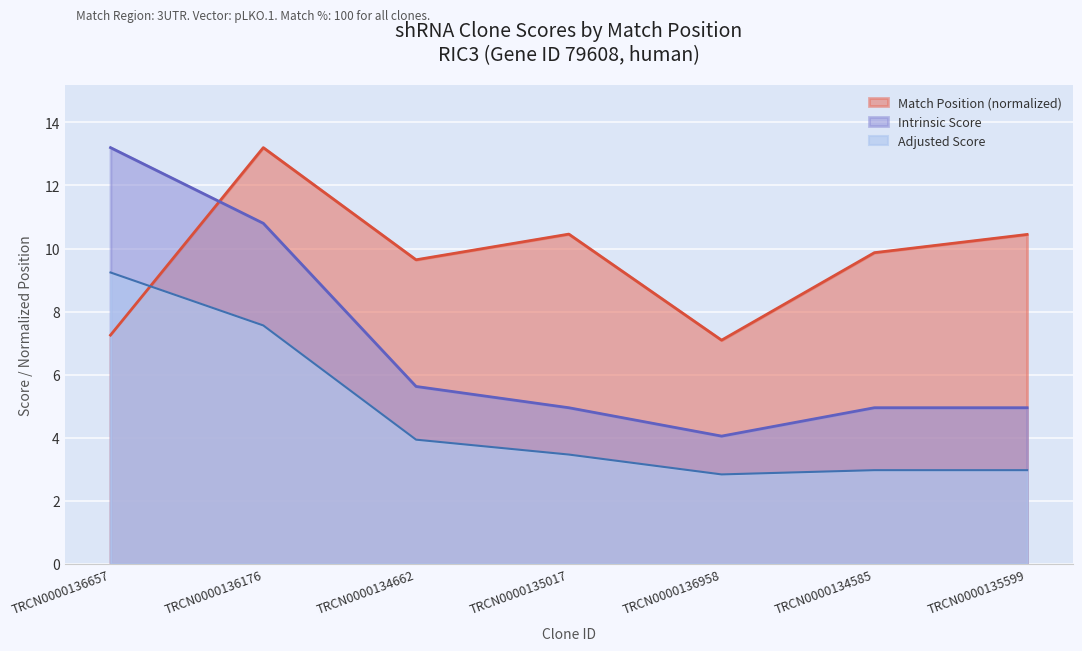

Rank the series by their maximum value, from lowest to highest.

Adjusted Score, Match Position, Intrinsic Score